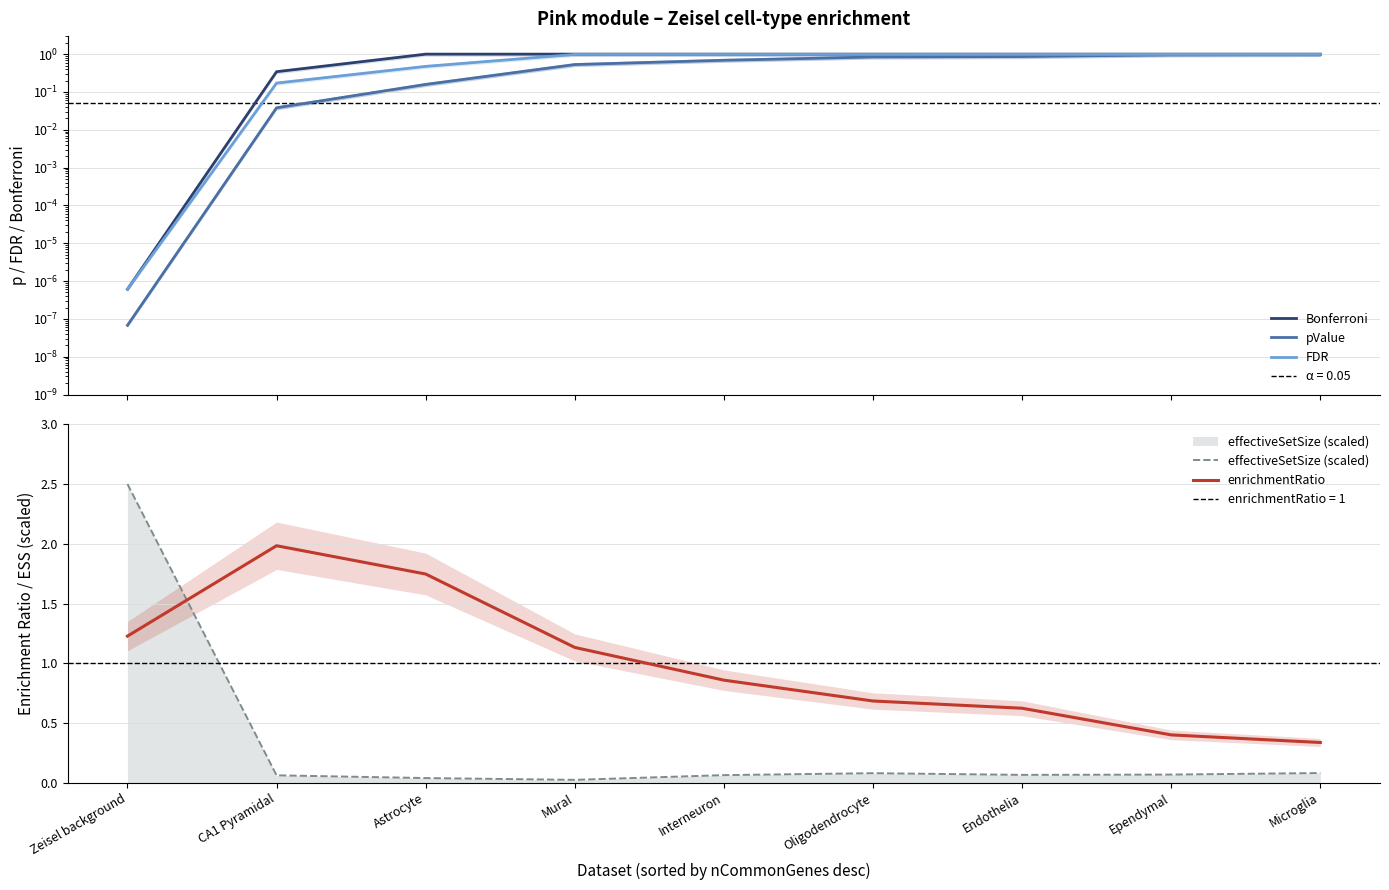

Is it true that enrichmentRatio equals 2.5 at Astrocyte?

False